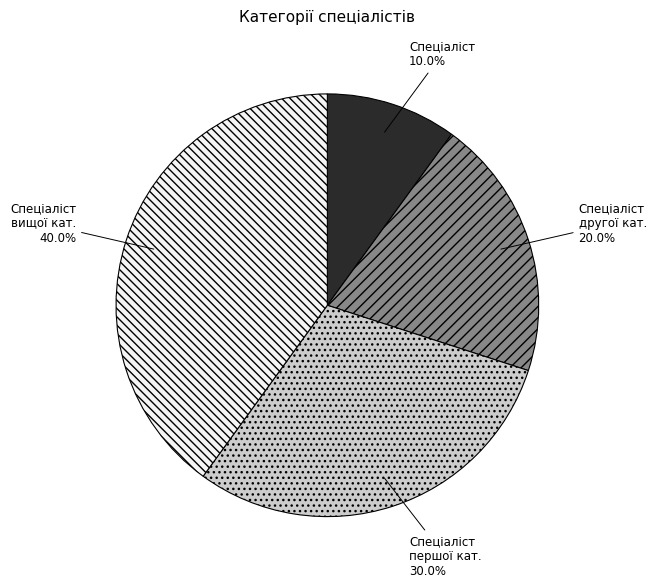

Does any single category account for the majority?

No